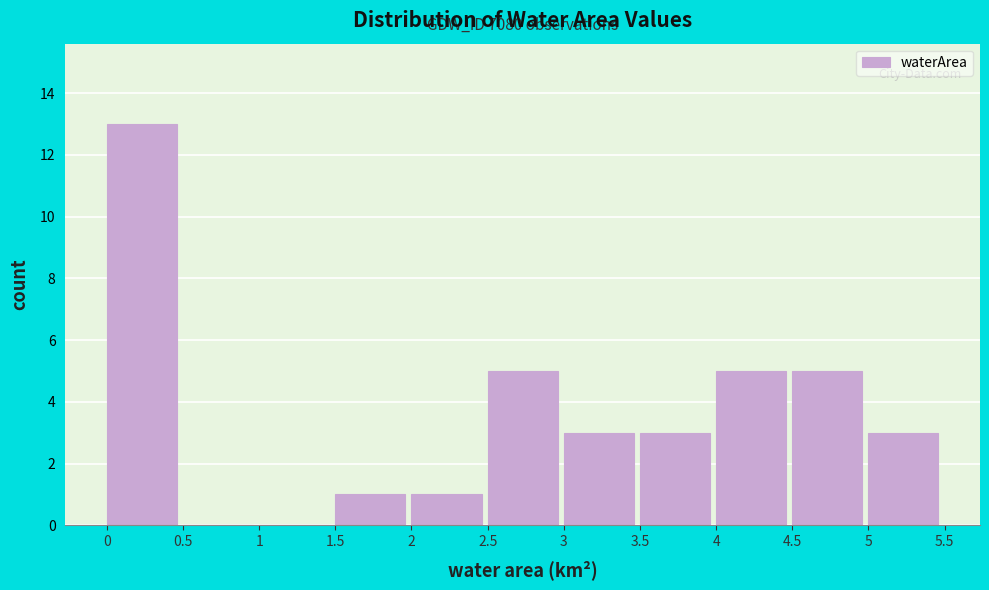

Over which range of the x-axis is the bar tallest?

0 to 0.5